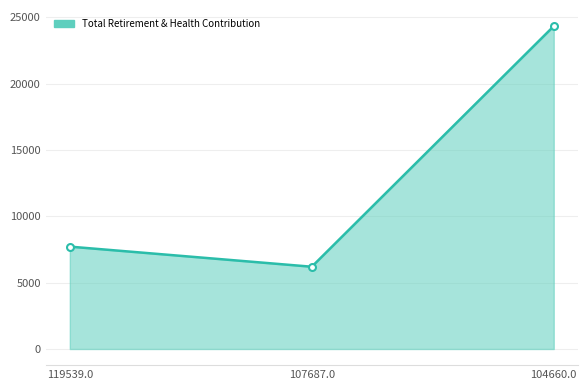

Rank the categories by value from lowest to highest.

107687.0, 119539.0, 104660.0